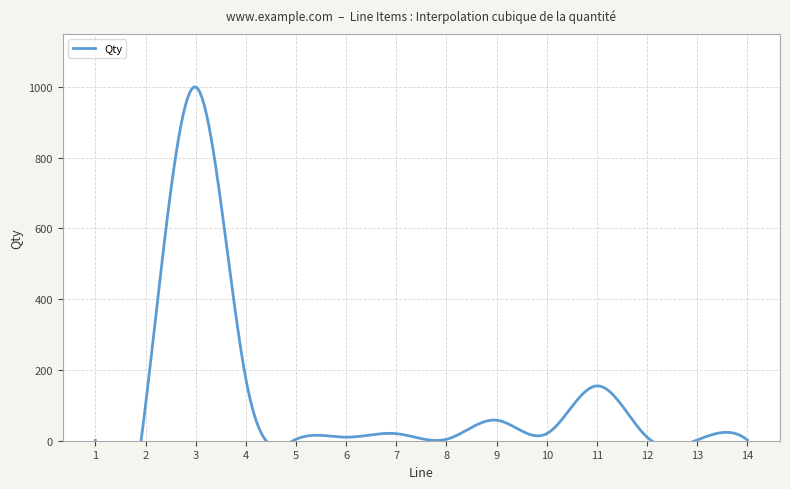

Reading left to right, transcribe all the data shown in this chart.

1=1	2=100	3=1000	4=175	5=4	6=10	7=20	8=4	9=58	10=20	11=155	12=10	13=2	14=2